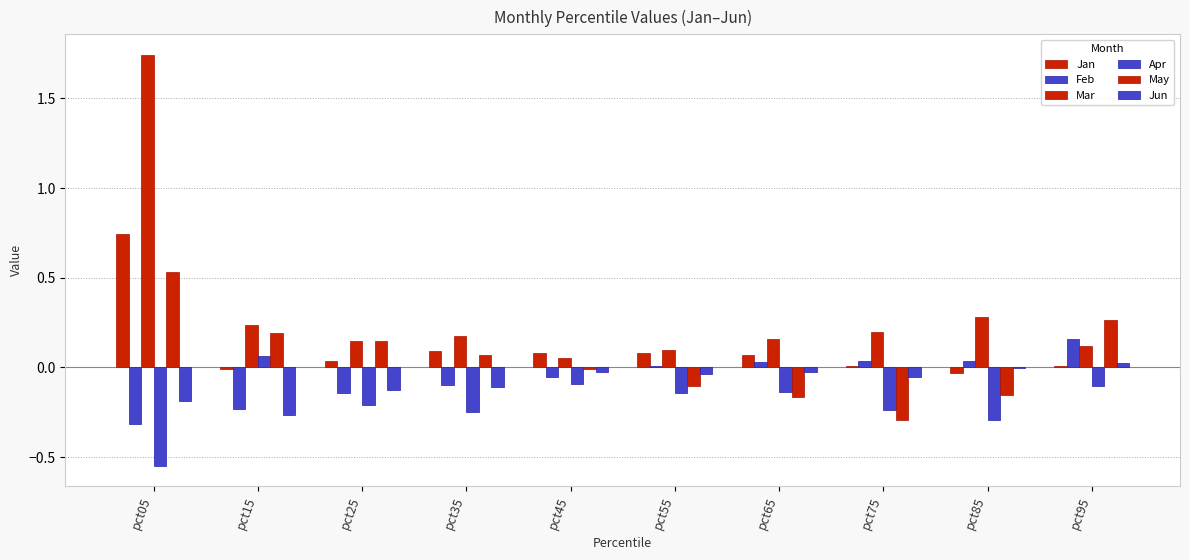

Rank the series at pct65 from lowest to highest value.

May, Apr, Jun, Feb, Jan, Mar